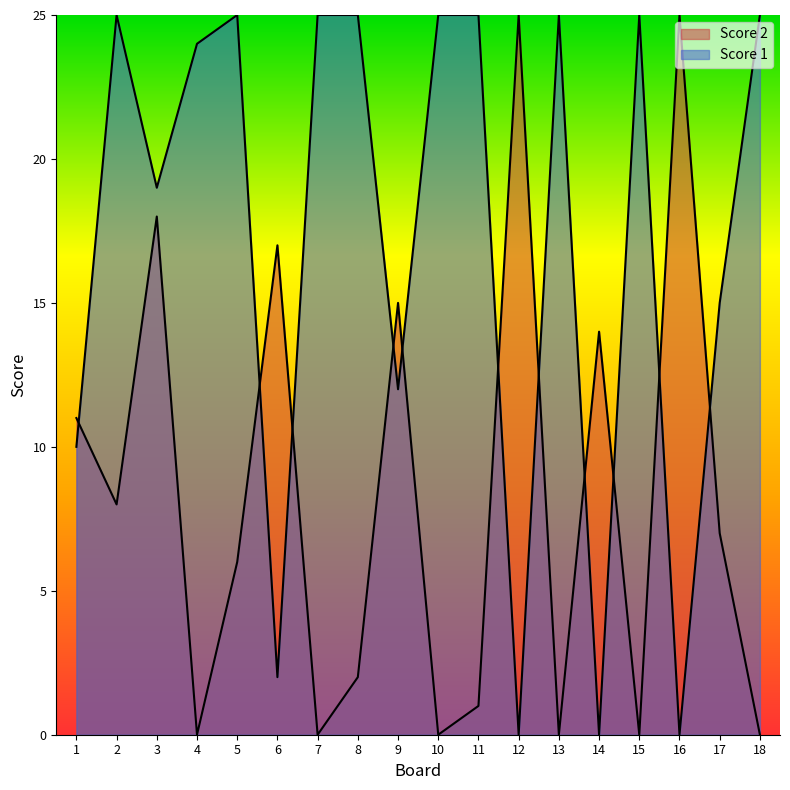

After their last crossing, which series has the higher values: Score 1 or Score 2?

Score 1